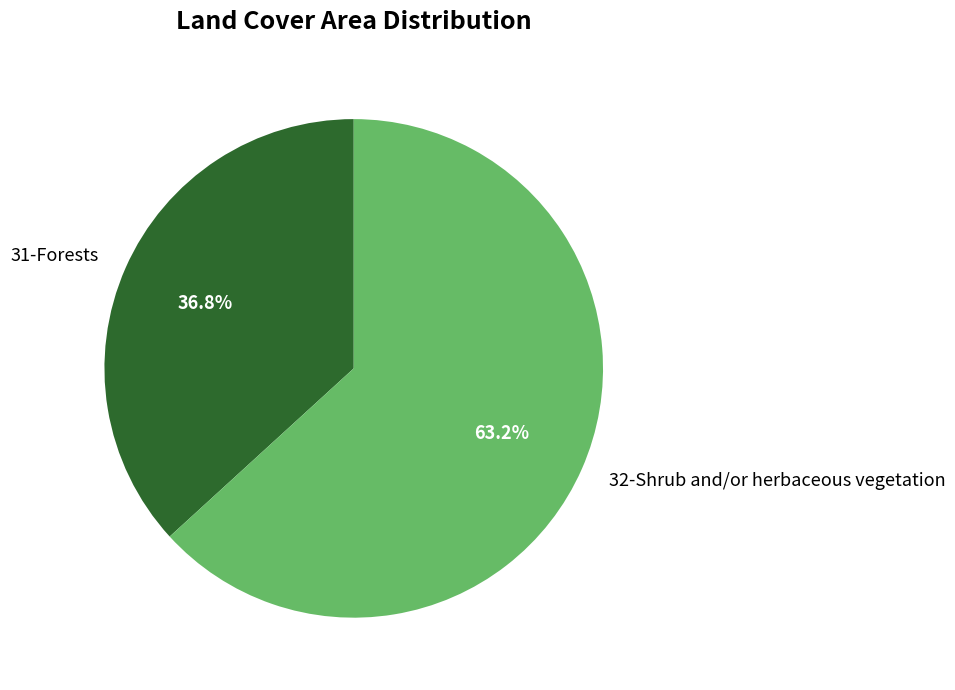

To the nearest percent, what is the combined percentage of 31-Forests and 32-Shrub and/or herbaceous vegetation?

100%